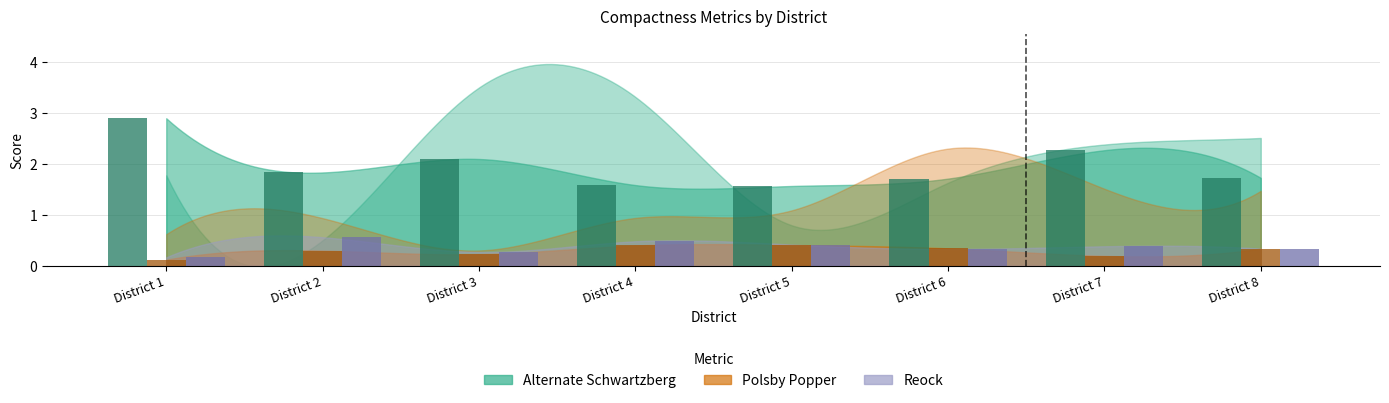

At which category does the chart reach its minimum across all series?

District 1